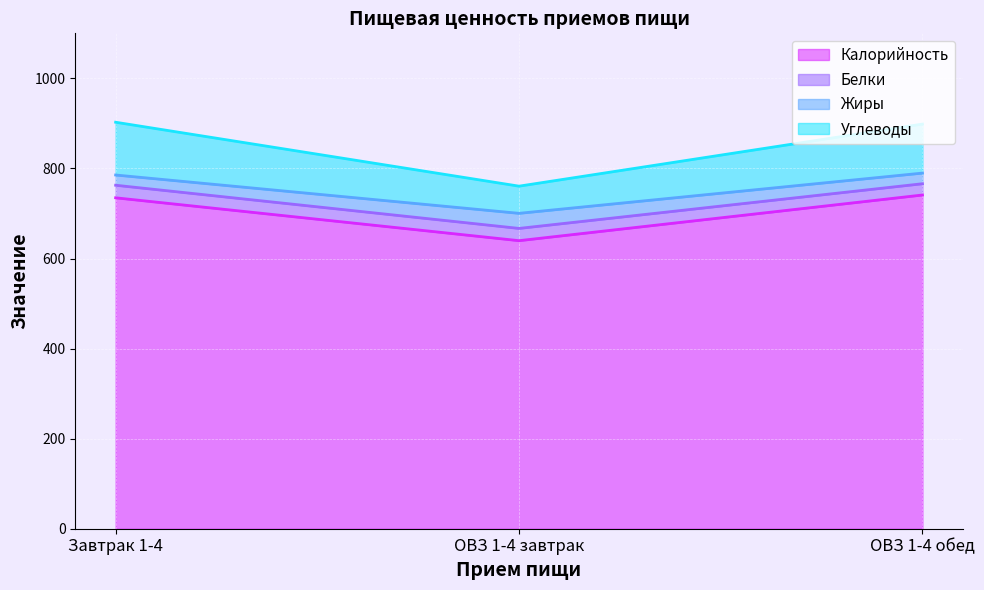

What is the total value across all series at ОВЗ 1-4 обед?

898.5